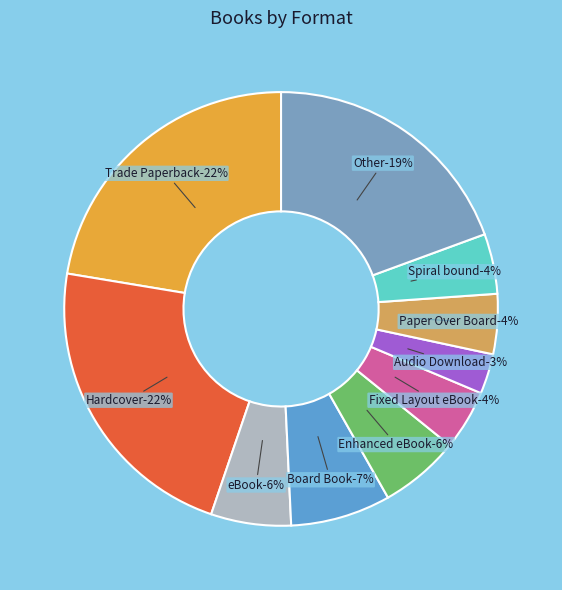

How many slices are in this pie chart?

10